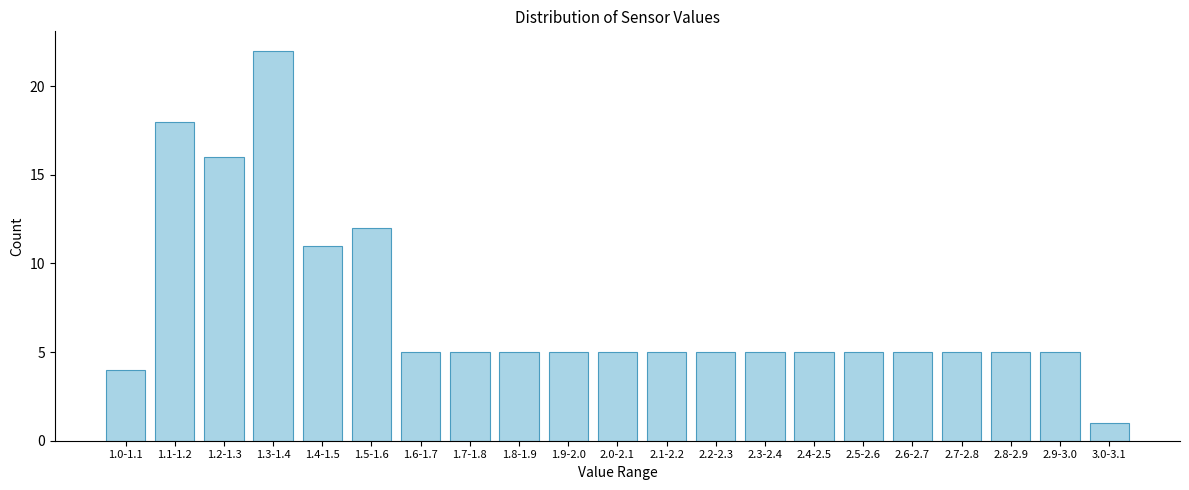

Reading left to right, extract all data points from this chart.

4	18	16	22	11	12	5	5	5	5	5	5	5	5	5	5	5	5	5	5	1